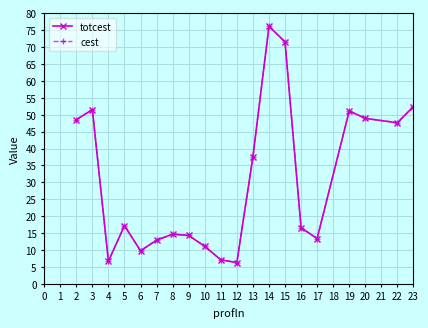

Which series has the largest range (max minus min)?

totcest